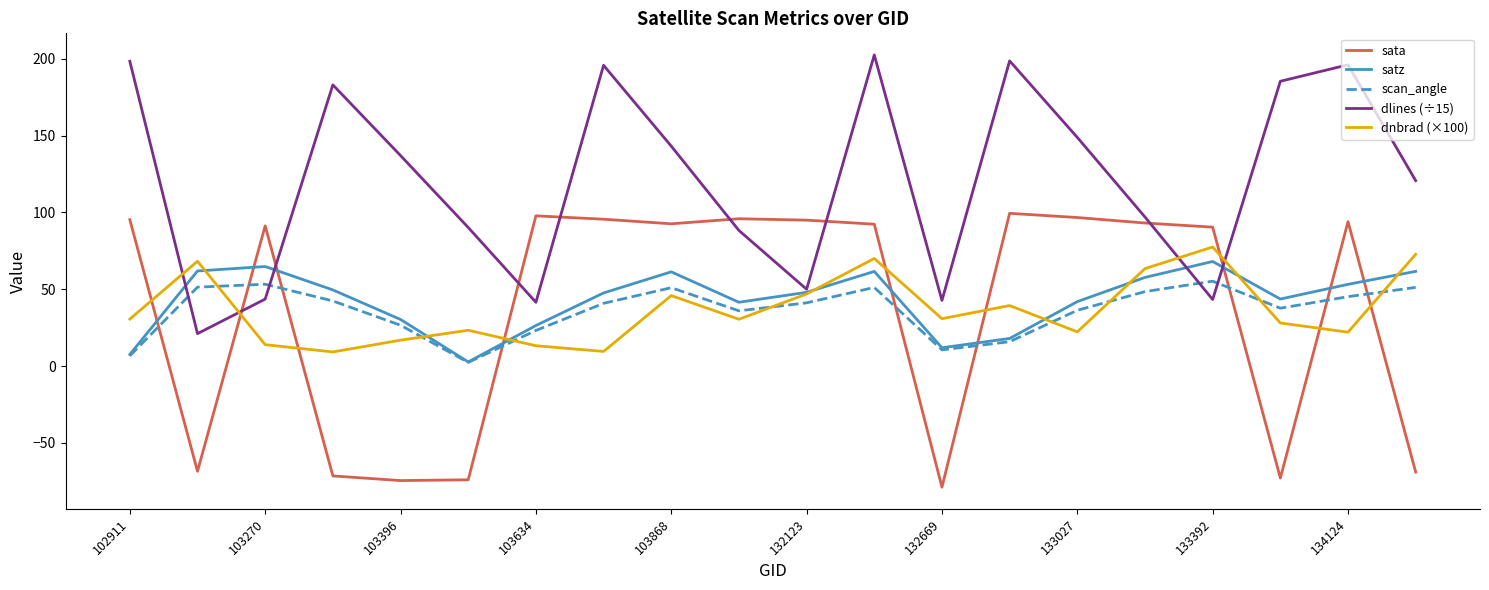

Which series has the largest total across all categories?

dlines (÷15)